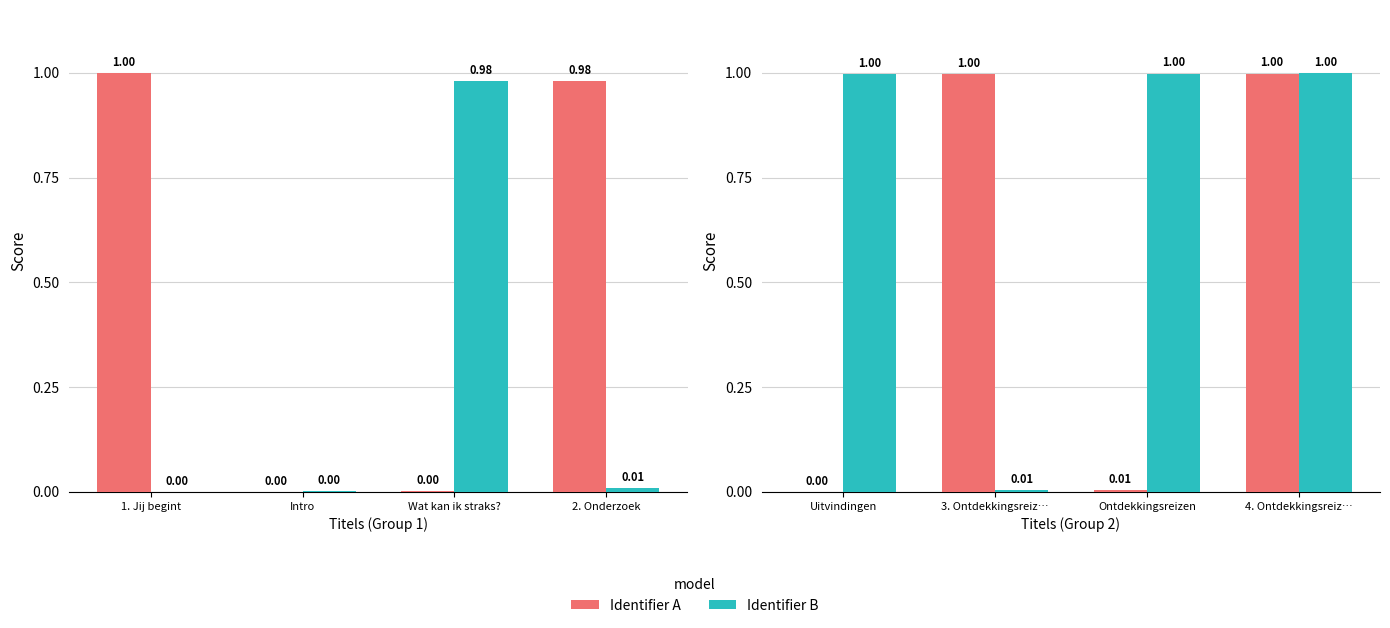

List the series in order of their peak value, lowest first.

Identifier A, Identifier B